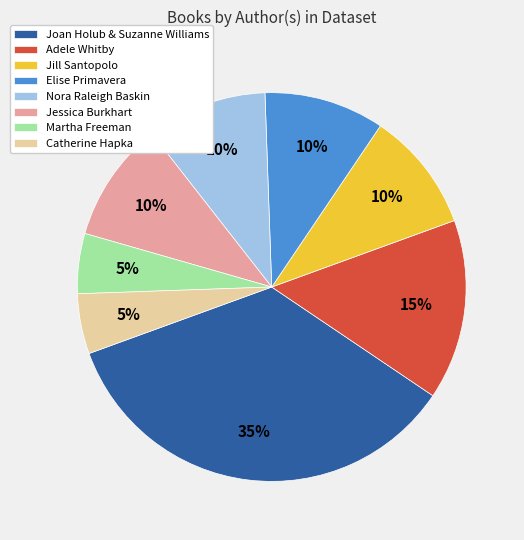

Is there any slice that represents more than half of the pie?

No